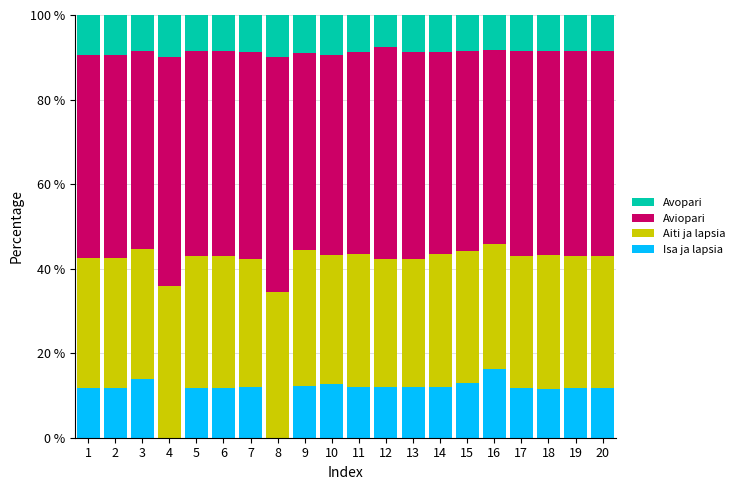

What is the total value across all series at 9?

100.0